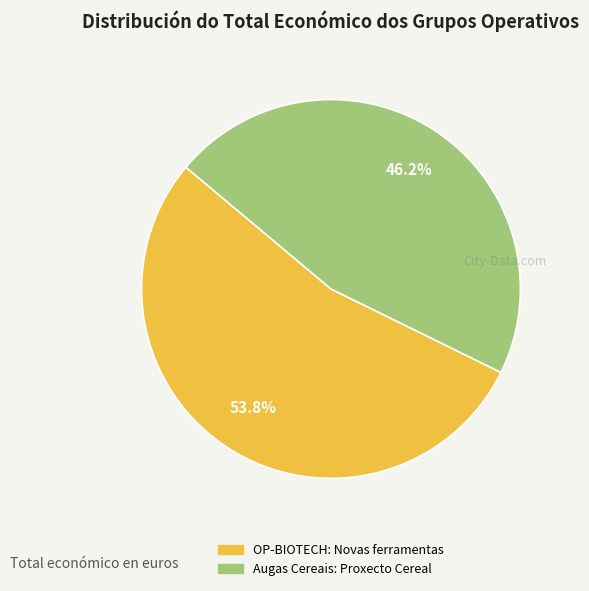

To the nearest percent, what is the combined percentage of OP-BIOTECH: Novas ferramentas and Augas Cereais: Proxecto Cereal?

100%